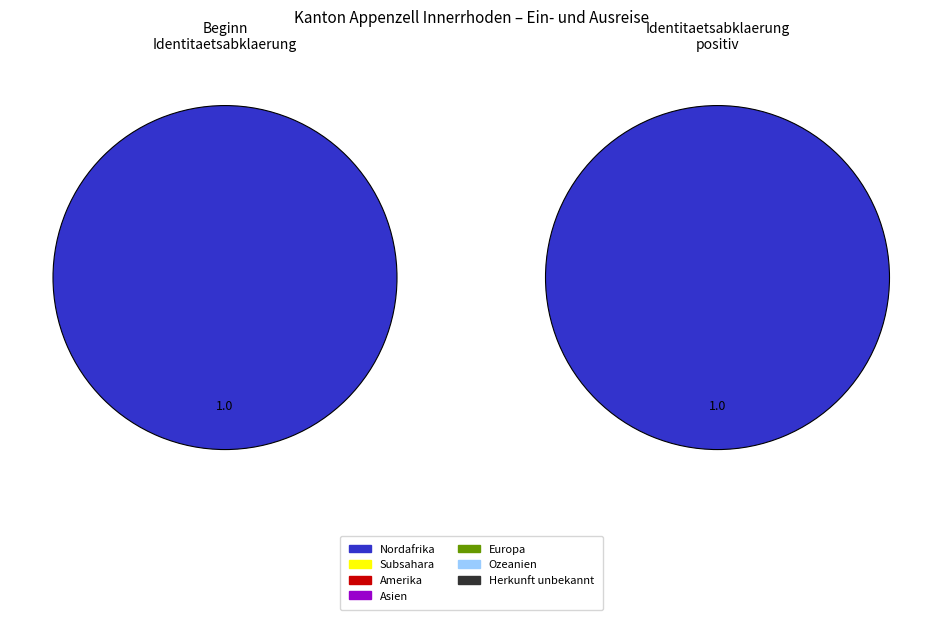

Combined, do Herkunft unbekannt and Amerika account for over 50%?

No